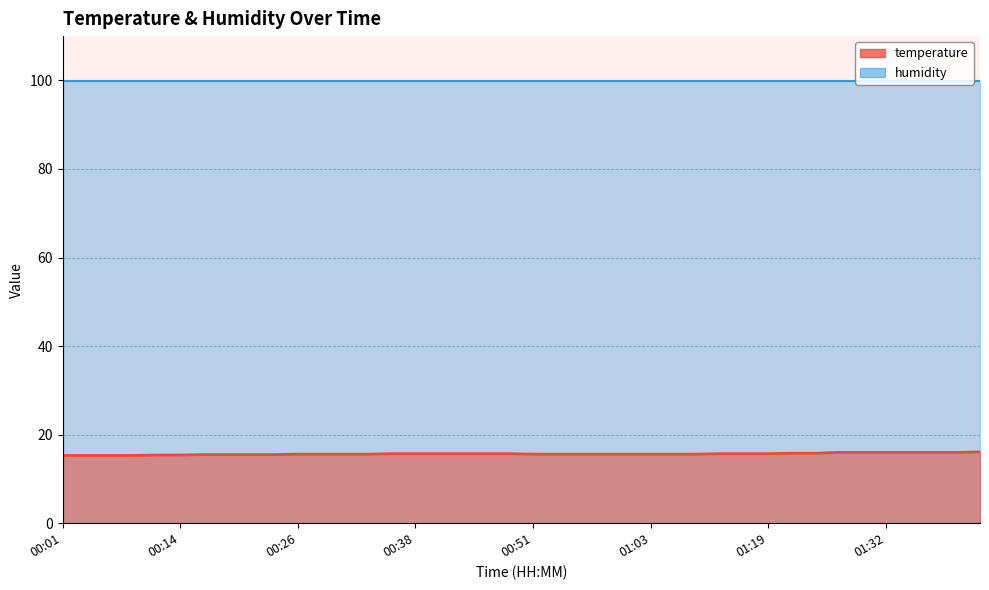

Is it true that the value at 00:48 is 15.7?

True